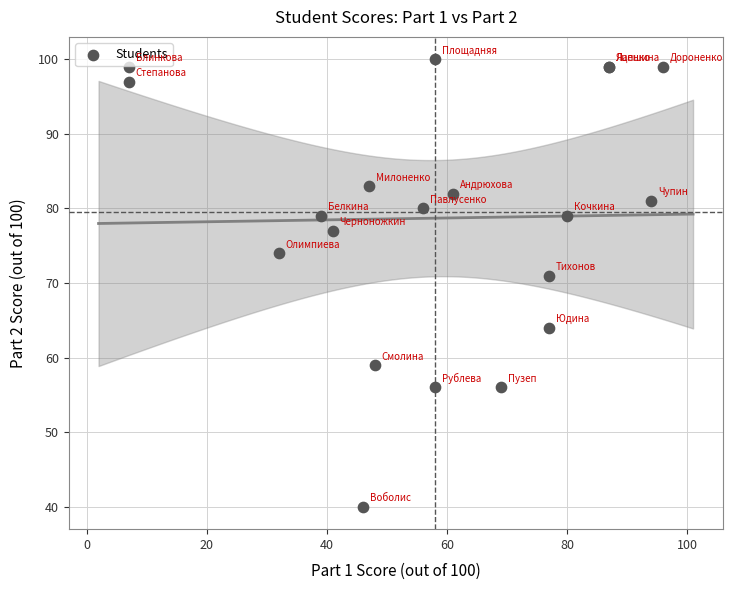

What Y value in the scatter plot is closest to 70?

71